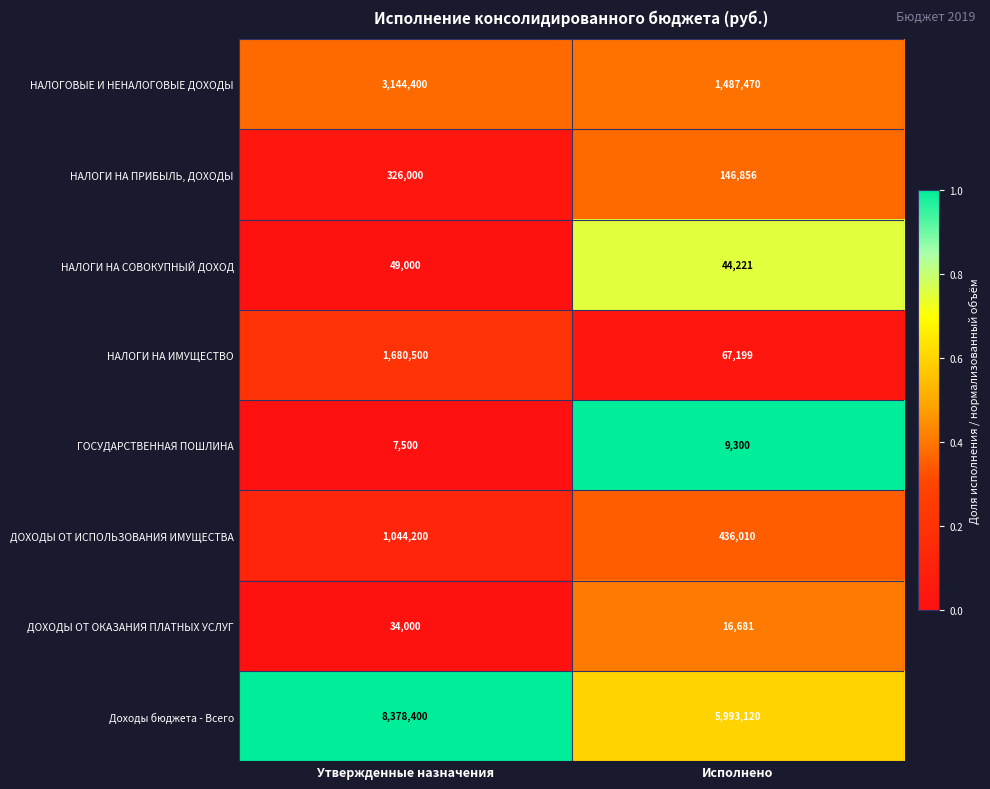

What value does the НАЛОГОВЫЕ И НЕНАЛОГОВЫЕ ДОХОДЫ series have at Утвержденные назначения, to the nearest 10?

3144400